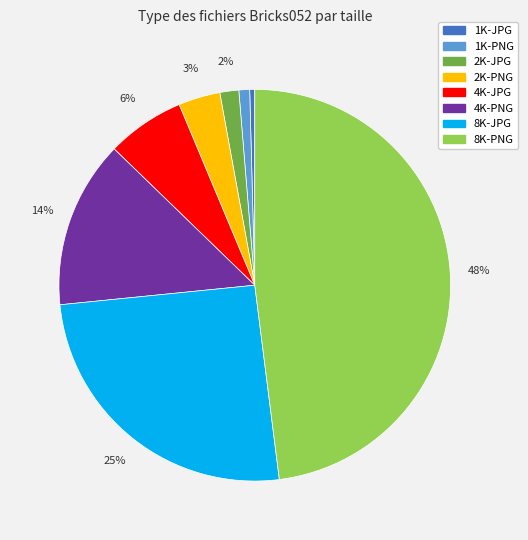

What is the largest slice in the pie chart?

8K-PNG